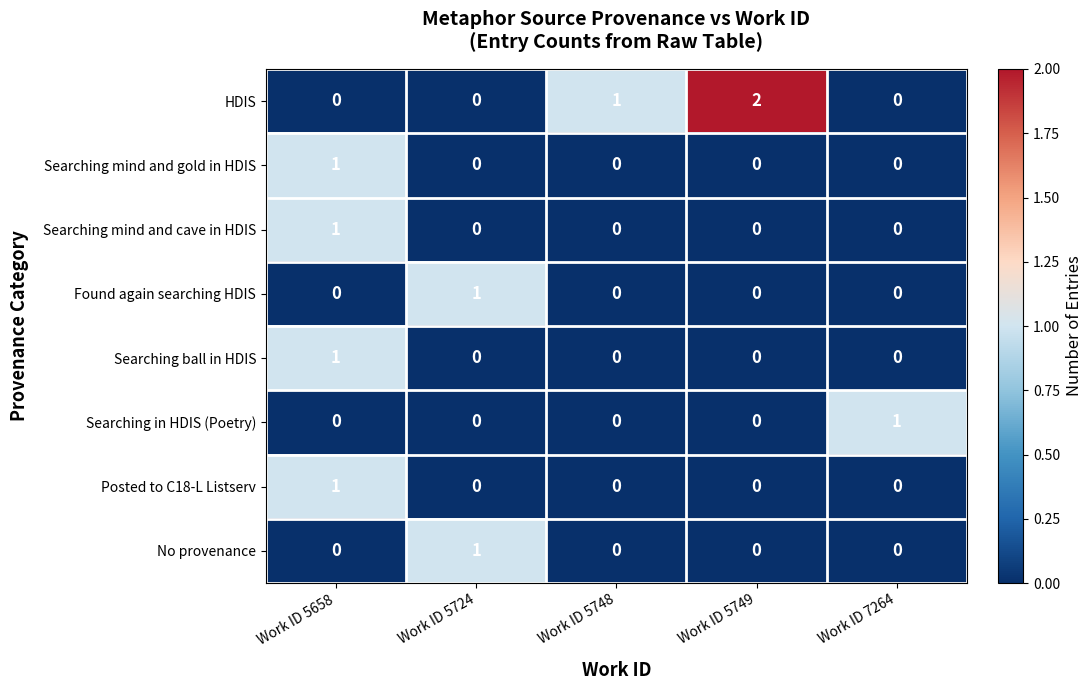

The value of Searching mind and cave in HDIS at Work ID 5658 is 1. True or false?

True